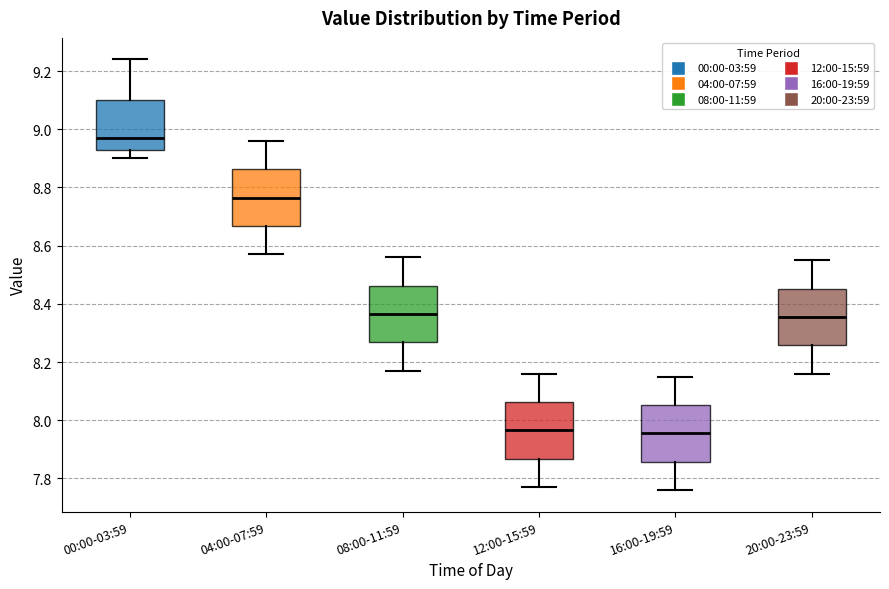

Reading left to right, read every box against the y-axis: the position of its median line, the range the box covers, and the ends of its whiskers. The values are not printed on the chart, so give them approximately, as read against the axis.

00:00-03:59: median 8.98, box 8.92 to 9.10, whiskers 8.90 to 9.24
04:00-07:59: median 8.76, box 8.66 to 8.86, whiskers 8.58 to 8.96
08:00-11:59: median 8.36, box 8.26 to 8.46, whiskers 8.18 to 8.56
12:00-15:59: median 7.96, box 7.86 to 8.06, whiskers 7.78 to 8.16
16:00-19:59: median 7.96, box 7.86 to 8.06, whiskers 7.76 to 8.16
20:00-23:59: median 8.36, box 8.26 to 8.46, whiskers 8.16 to 8.56